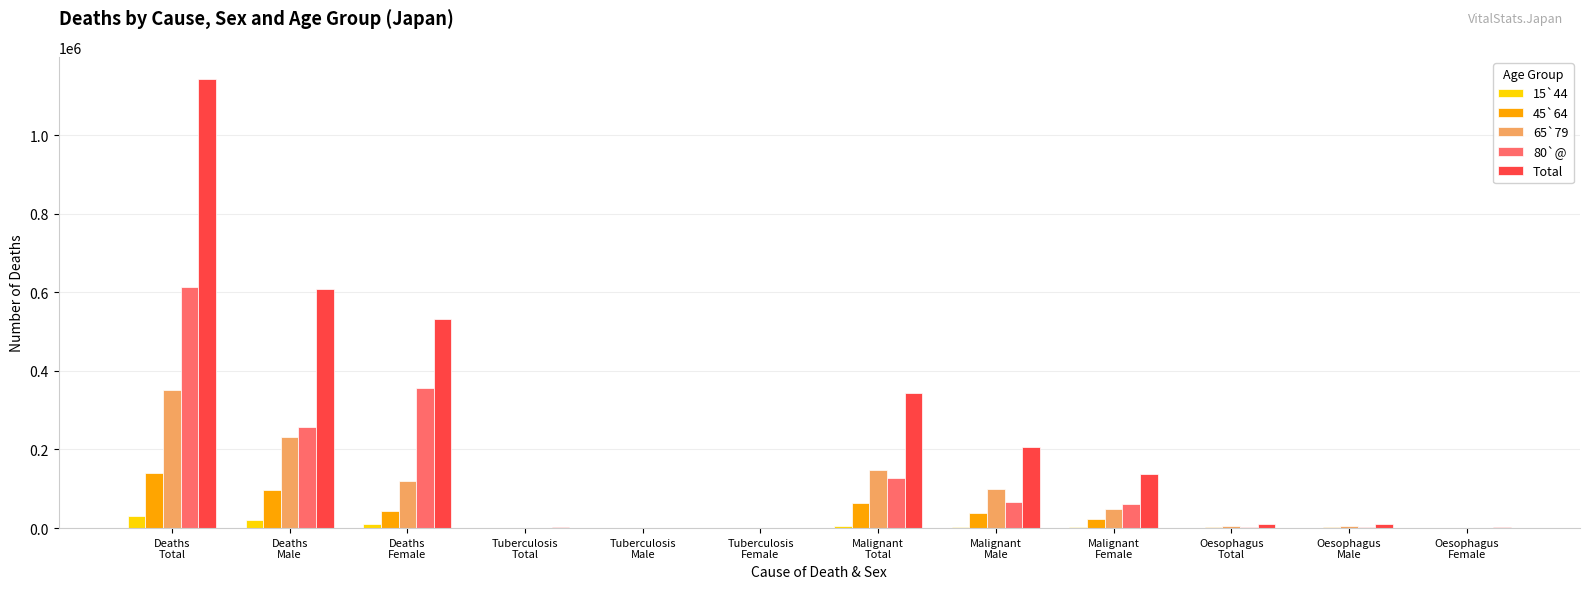

Which series has the largest total across all categories?

Total